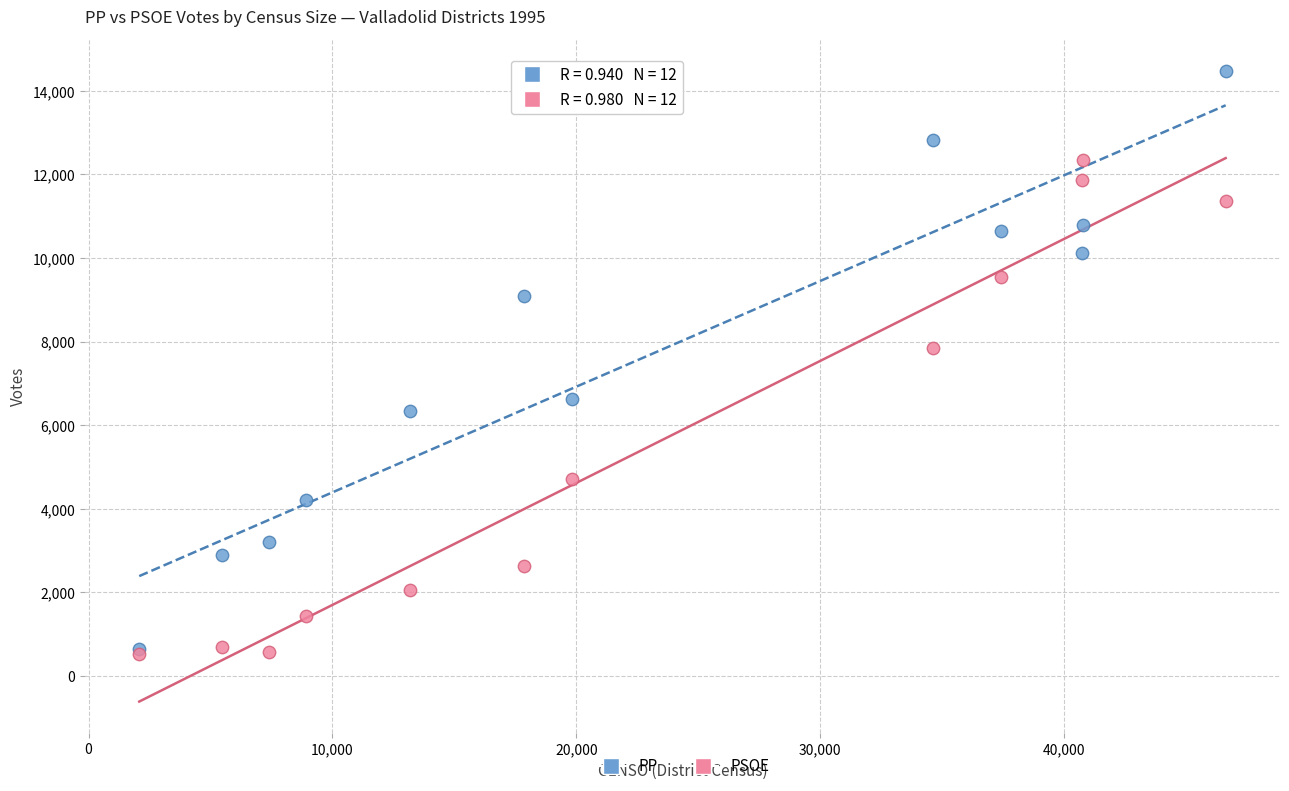

Across all series, what Y value is closest to 7508?

7852